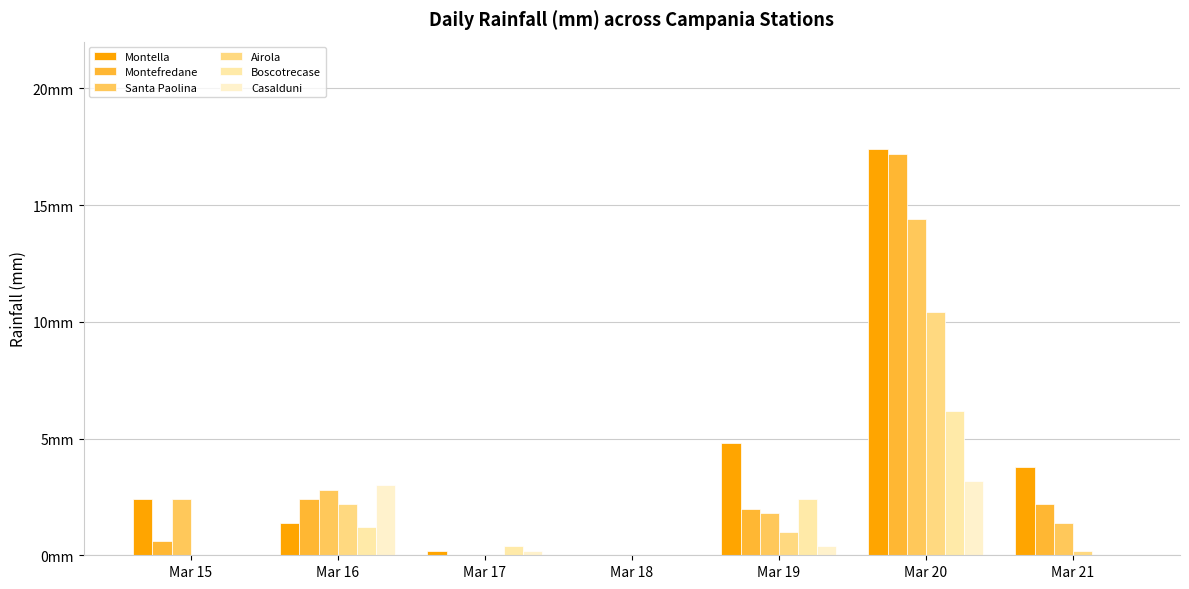

Are the bars grouped side by side (vs. stacked)?

Yes